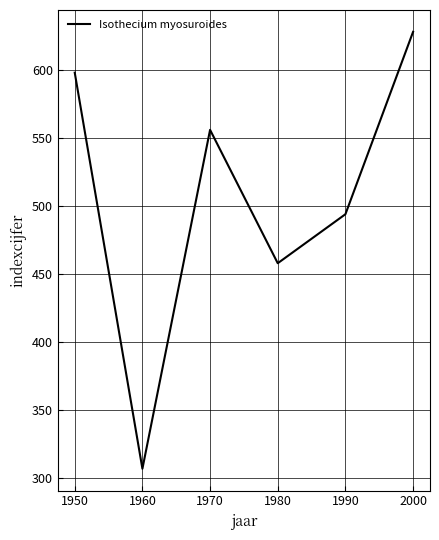

Approximately how many times larger is the value at 1990 compared to 1980?

1.1